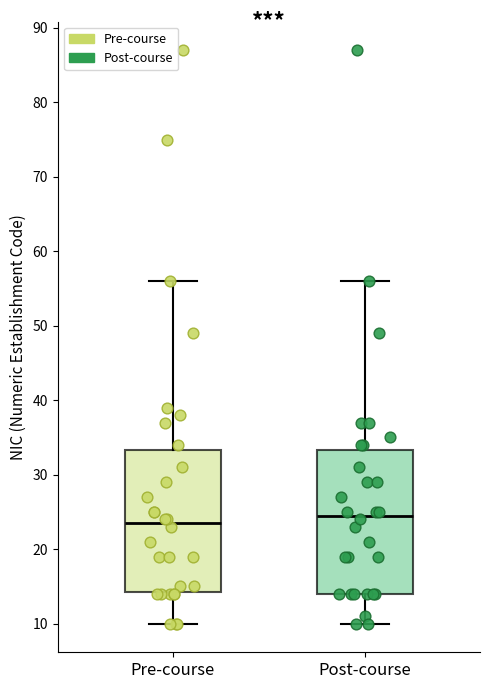

Reading left to right, transcribe this box plot: for each box, give where its median line is, the range the box spans, and where its two whiskers end, as read against the y-axis. The values are not printed on the chart, so give them approximately, as read against the axis.

Pre-course: median 24, box 14 to 33, whiskers 10 to 56
Post-course: median 25, box 14 to 33, whiskers 10 to 56